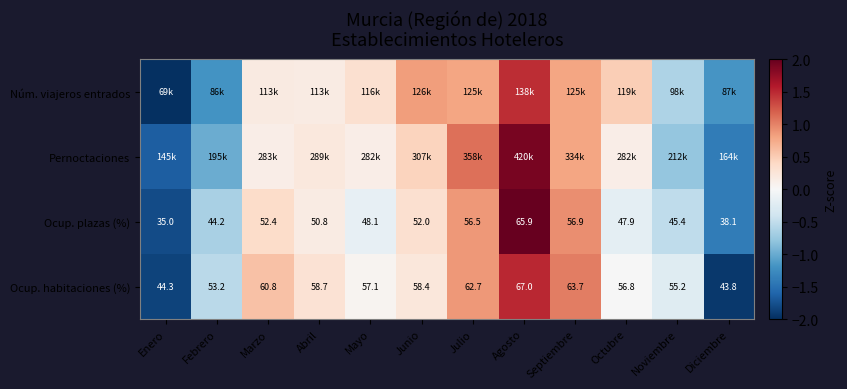

Where does the Ocup. habitaciones (%) series first go above 58?

Marzo